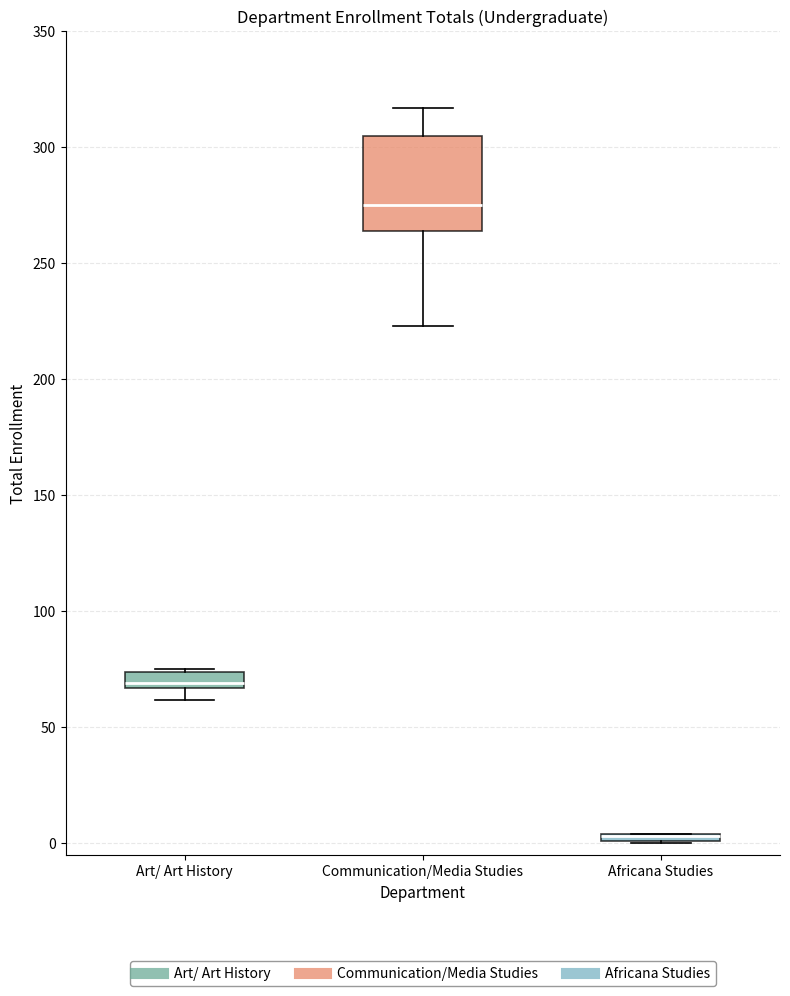

Comparing the boxes themselves (not the whiskers), which one is the tallest?

Communication/Media Studies